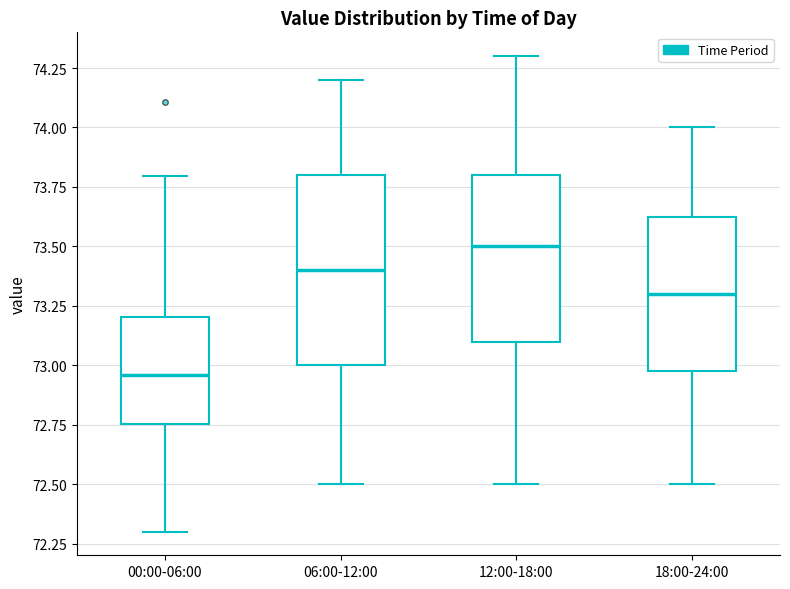

Where is the lower edge of the box for 18:00-24:00 on the y-axis? The values are not printed on the chart, so give them approximately, as read against the axis.

73.00